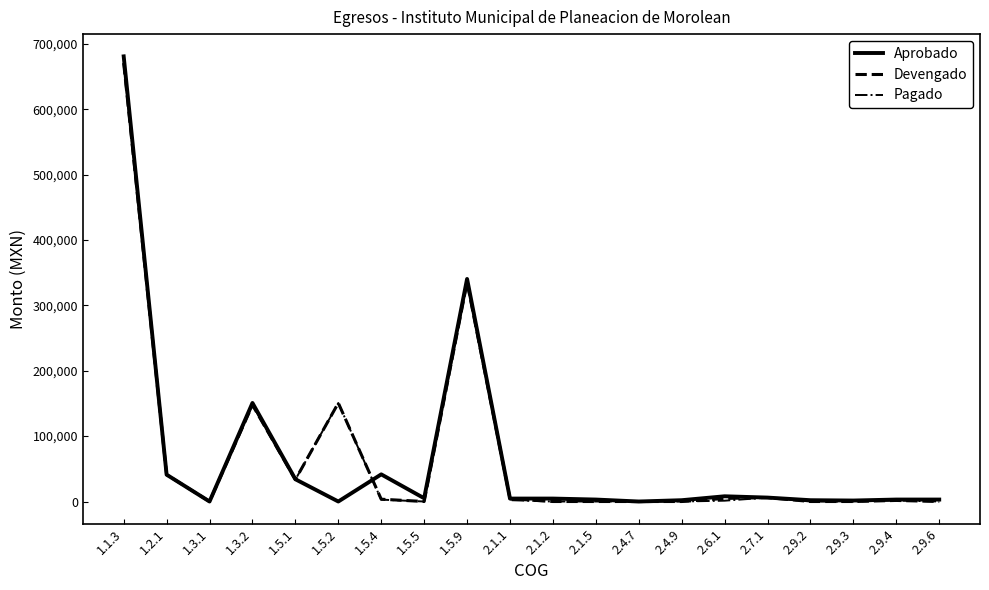

What is the greatest value displayed?

680753.5